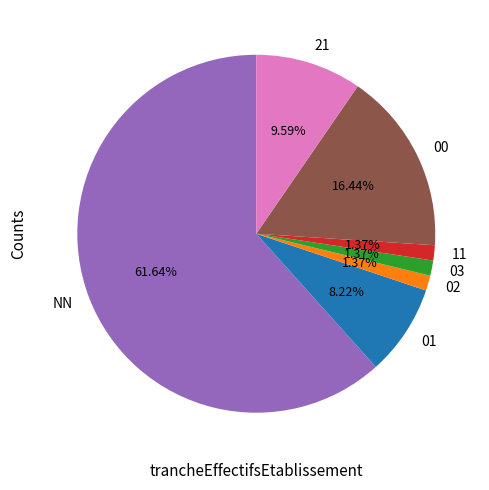

What portion of the pie excludes 01?

91.8%